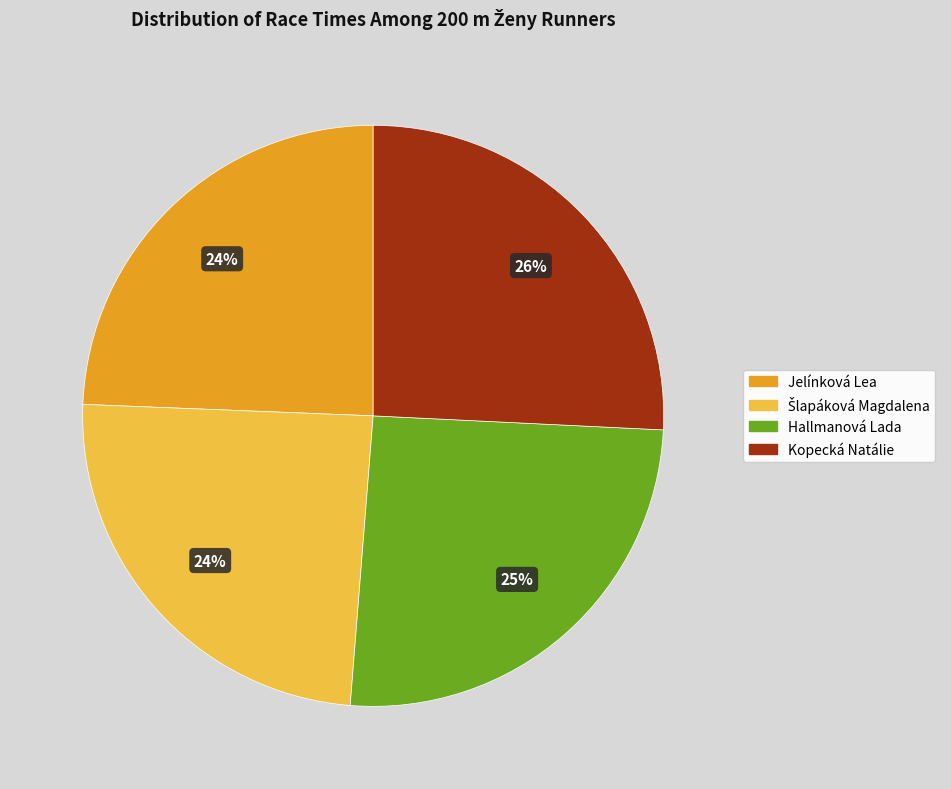

What percentage is the Kopecká Natálie slice, to the nearest percent?

26%